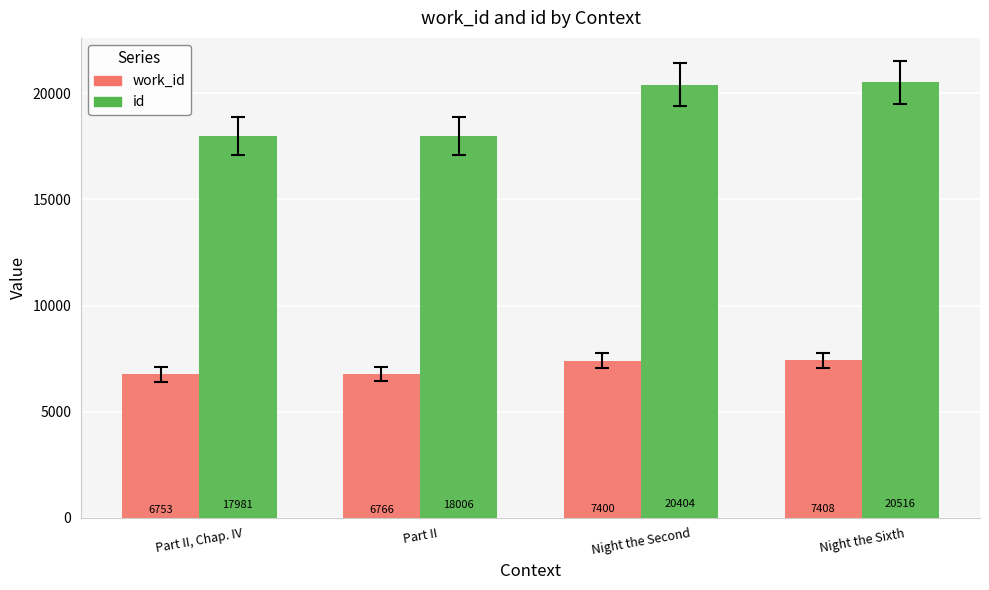

The value of id at Night the Second is 34687. True or false?

False